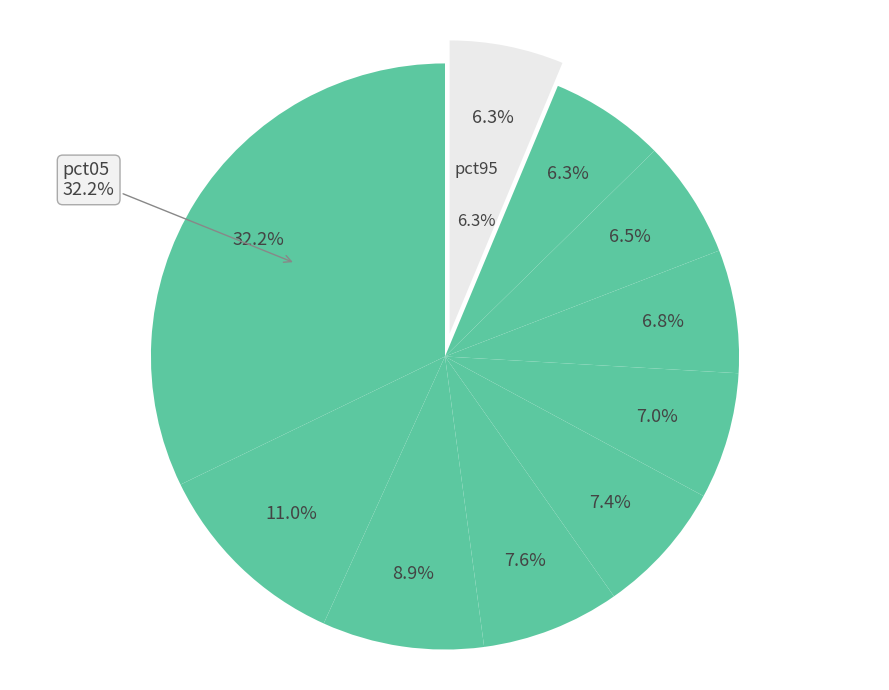

To the nearest percent, what is the combined percentage of pct15 and pct95?

17%